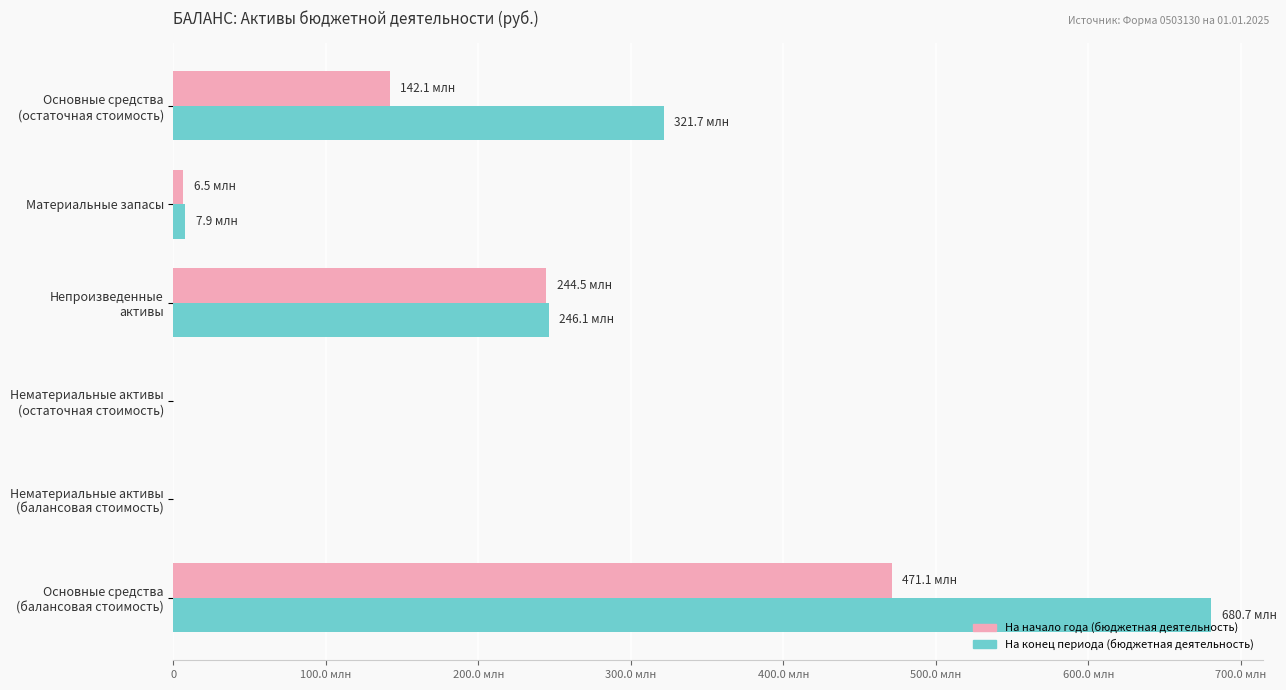

Which series has the largest range (max minus min)?

На конец периода (бюджетная деятельность)